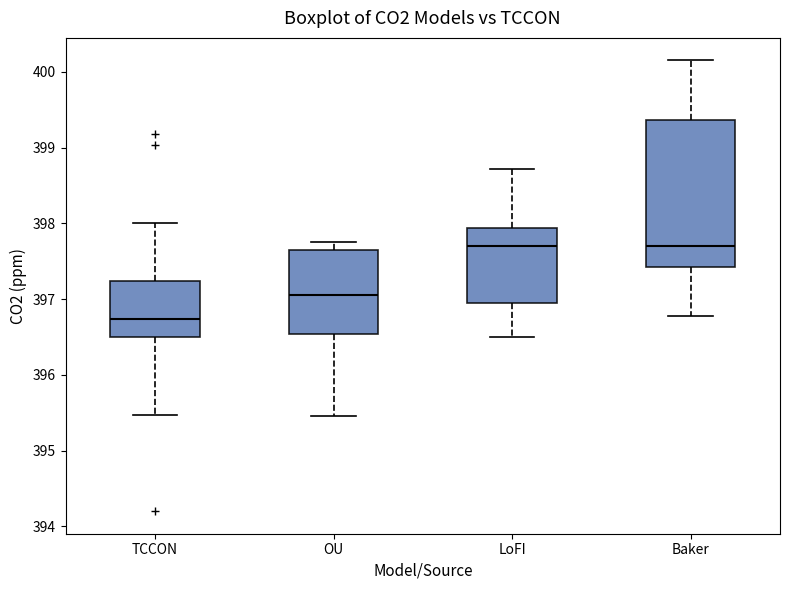

Which box is the tallest, from its lower edge to its upper edge?

Baker